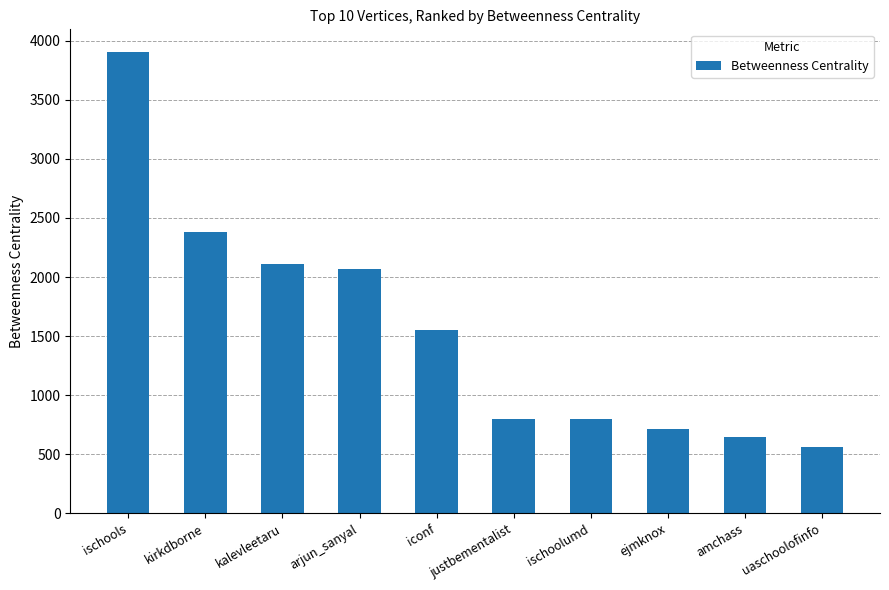

How many distinct data groups are displayed?

1